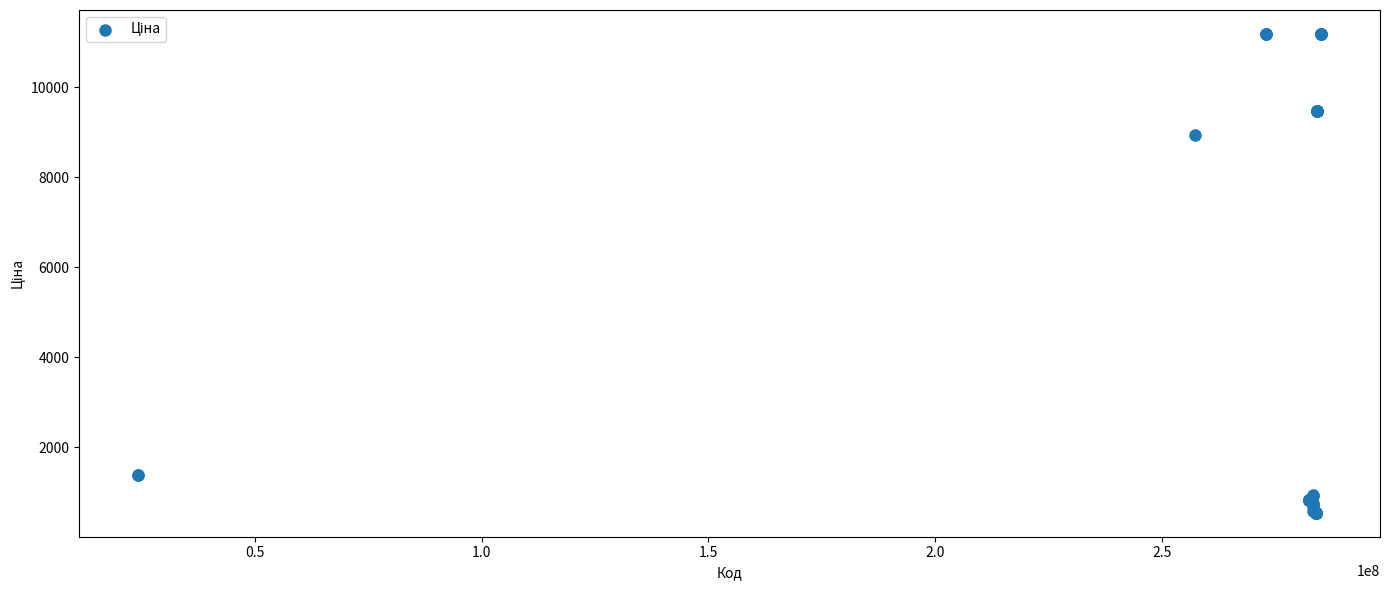

What Y value in the scatter plot is closest to 5863?

8934.1